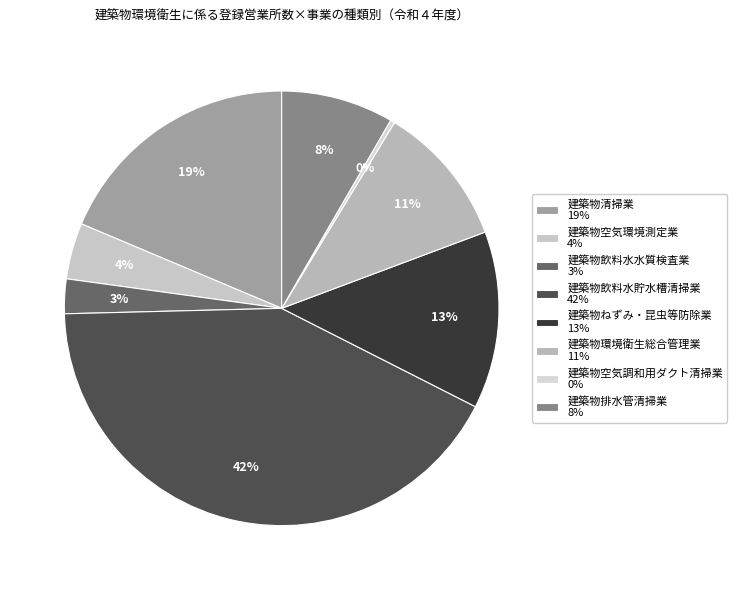

Which category has the smallest portion of the pie?

建築物空気調和用ダクト清掃業